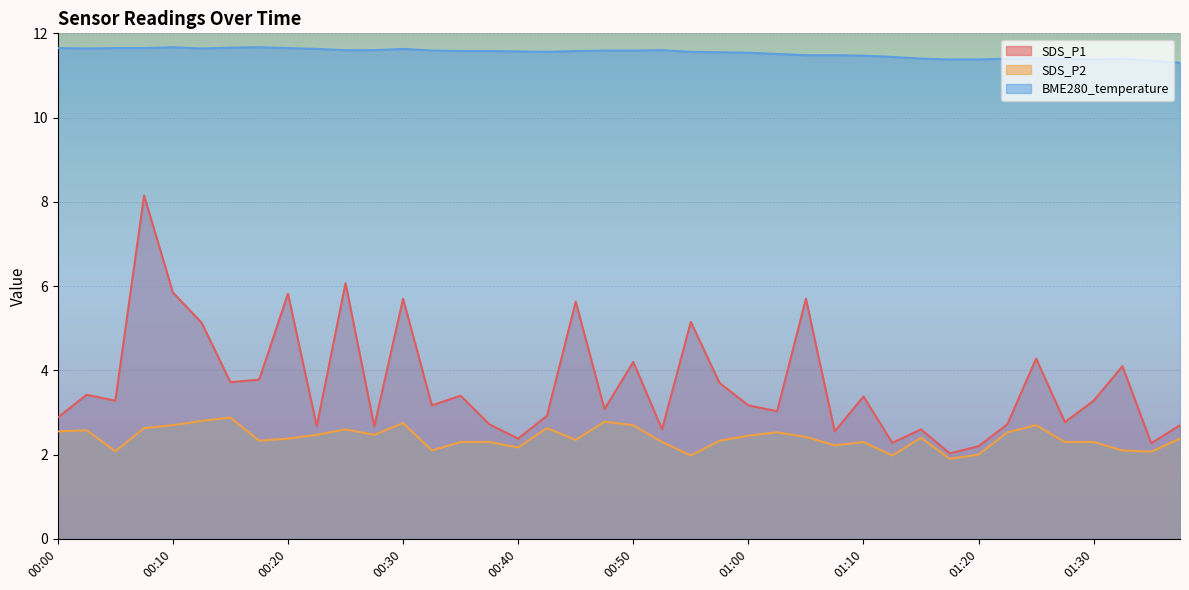

Read the SDS_P2 value at 01:38.

2.4